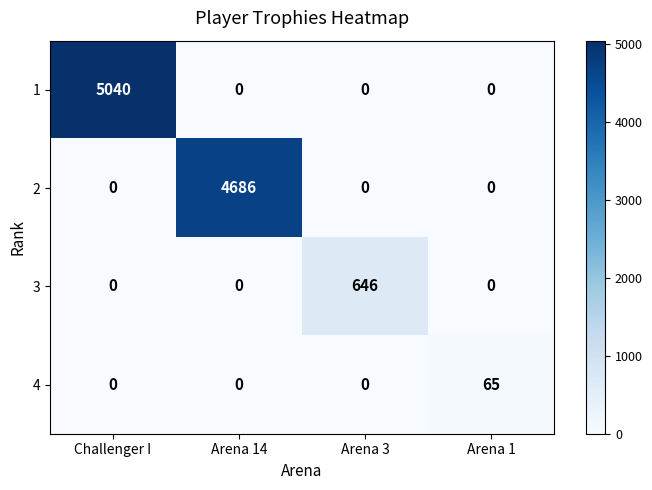

Which series has the largest range (max minus min)?

1